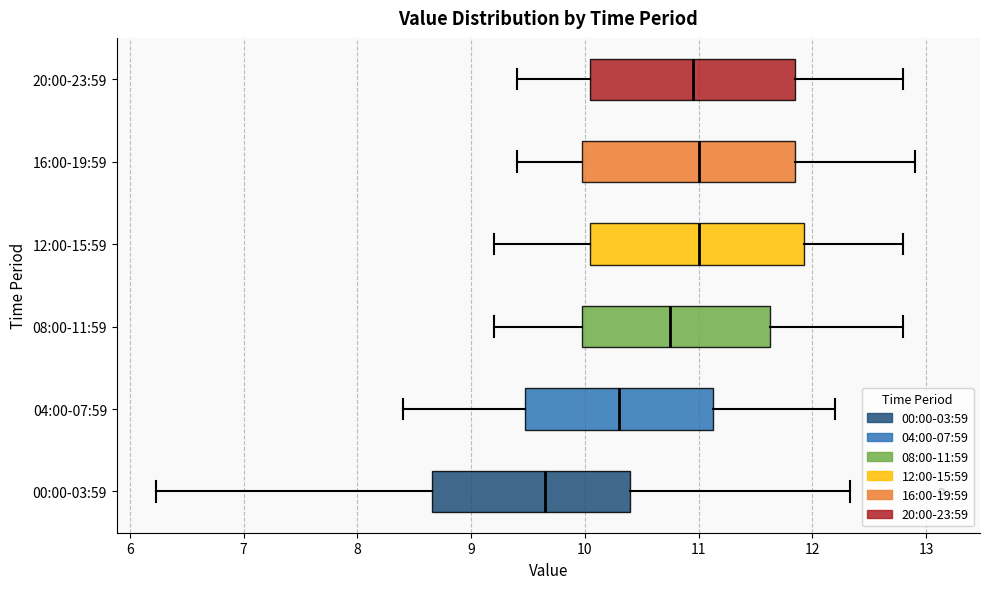

Reading bottom to top, transcribe this box plot: for each box, give where its median line is, the range the box spans, and where its two whiskers end, as read against the x-axis. The values are not printed on the chart, so give them approximately, as read against the axis.

00:00-03:59: median 9.7, box 8.7 to 10.4, whiskers 6.2 to 12.3
04:00-07:59: median 10.3, box 9.5 to 11.1, whiskers 8.4 to 12.2
08:00-11:59: median 10.8, box 10.0 to 11.6, whiskers 9.2 to 12.8
12:00-15:59: median 11.0, box 10.1 to 11.9, whiskers 9.2 to 12.8
16:00-19:59: median 11.0, box 10.0 to 11.9, whiskers 9.4 to 12.9
20:00-23:59: median 11.0, box 10.1 to 11.9, whiskers 9.4 to 12.8